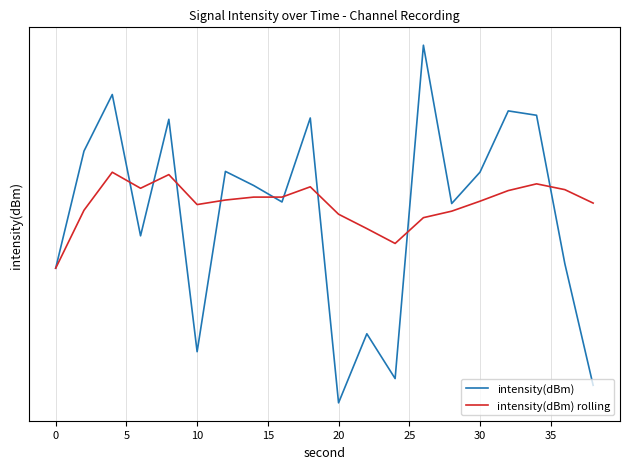

Is the value of intensity(dBm) at 17 greater than the value of intensity(dBm) rolling at 10?

Yes